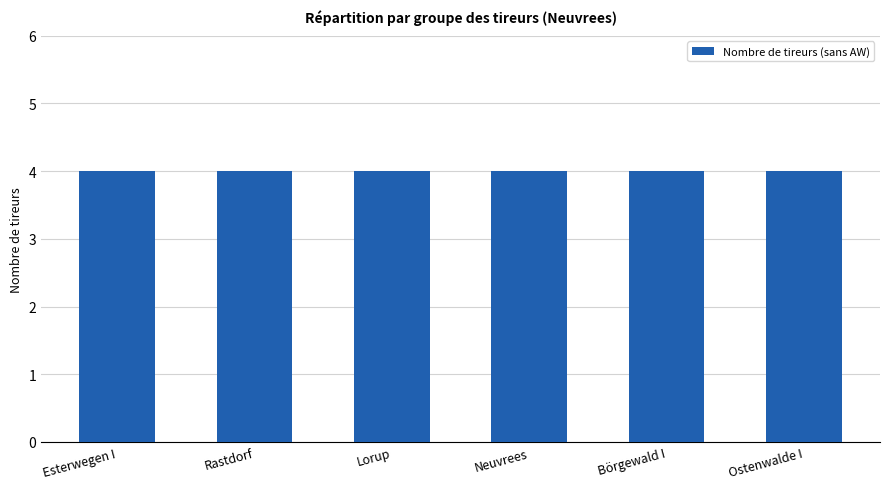

How many groups of bars are there?

6